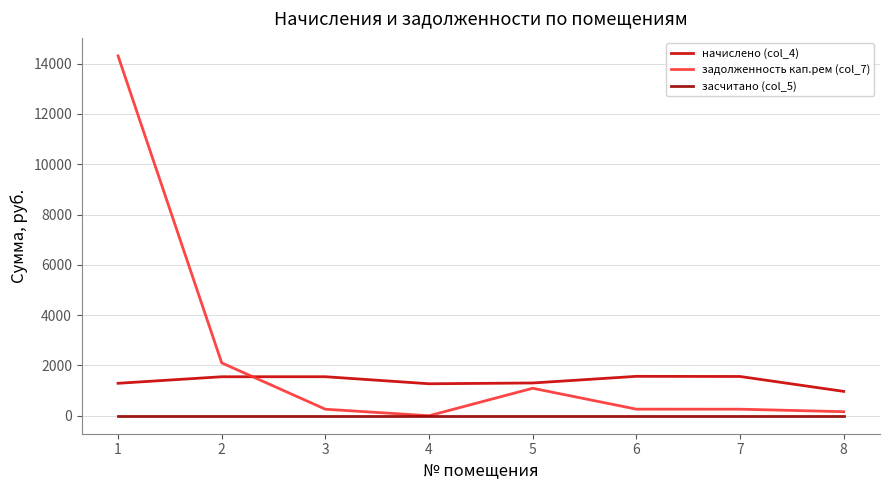

True or false: засчитано (col_5) and начислено (col_4) cross at least once.

False